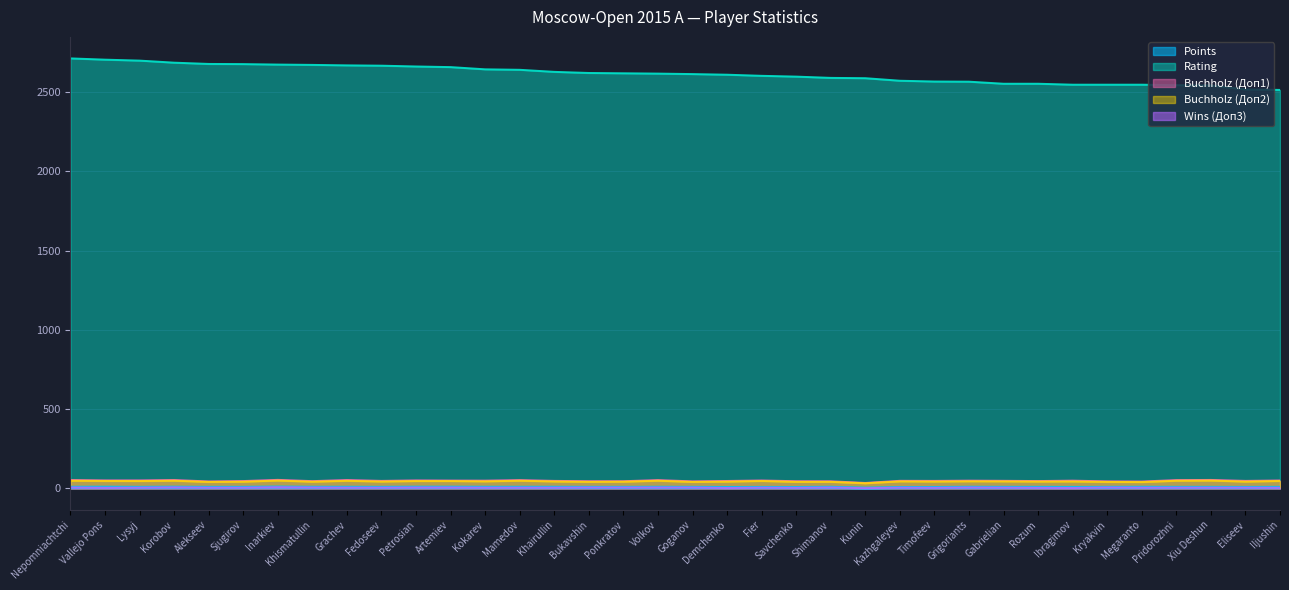

Reading right to left, list all the values displayed in this chart.

Points: 6.0	5.5	6.0	6.0	6.5	6.0	5.5	6.0	6.0	6.5	5.0	5.0	1.0	6.5	5.0	5.5	5.0	6.0	6.5	6.0	6.0	6.5	6.5	6.5	7.0	7.0	6.0	6.5	6.5	8.0	6.0	6.0	7.0	6.0	7.0	6.5
Rating: 2515.0	2518.0	2543.0	2545.0	2548.0	2548.0	2548.0	2554.0	2554.0	2567.0	2568.0	2573.0	2589.0	2591.0	2599.0	2604.0	2611.0	2615.0	2618.0	2620.0	2622.0	2629.0	2642.0	2645.0	2659.0	2663.0	2668.0	2670.0	2673.0	2675.0	2678.0	2679.0	2687.0	2700.0	2706.0	2714.0
Buchholz (Доп1): 49.5	47.0	53.0	52.0	43.0	44.0	48.5	46.0	47.5	48.5	47.0	47.5	34.0	44.5	45.0	49.5	46.5	44.0	52.0	45.0	45.0	47.0	52.0	48.5	49.0	50.0	47.0	52.5	45.5	53.5	46.0	43.5	52.5	50.0	50.0	52.5
Buchholz (Доп2): 46.5	42.5	49.0	48.0	39.5	40.5	43.5	43.0	44.0	44.5	43.0	44.0	32.0	41.0	41.0	46.5	42.5	40.5	48.0	42.0	41.0	43.5	48.0	44.0	46.0	46.0	43.0	47.5	42.0	49.0	42.0	40.5	48.0	46.0	46.5	48.0
Wins (Доп3): 3.0	4.0	4.0	4.0	4.0	5.0	2.0	3.0	4.0	5.0	3.0	4.0	1.0	5.0	3.0	4.0	2.0	5.0	5.0	5.0	5.0	4.0	4.0	4.0	5.0	5.0	4.0	4.0	5.0	7.0	4.0	4.0	6.0	4.0	3.0	5.0